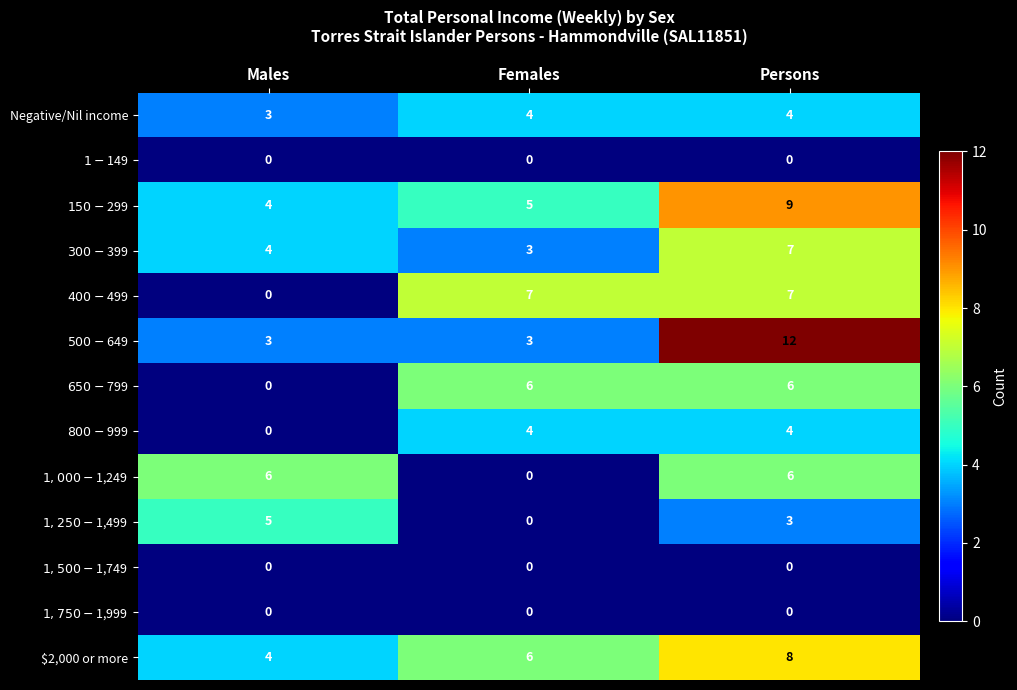

At which category is the sum across all series the highest?

Persons